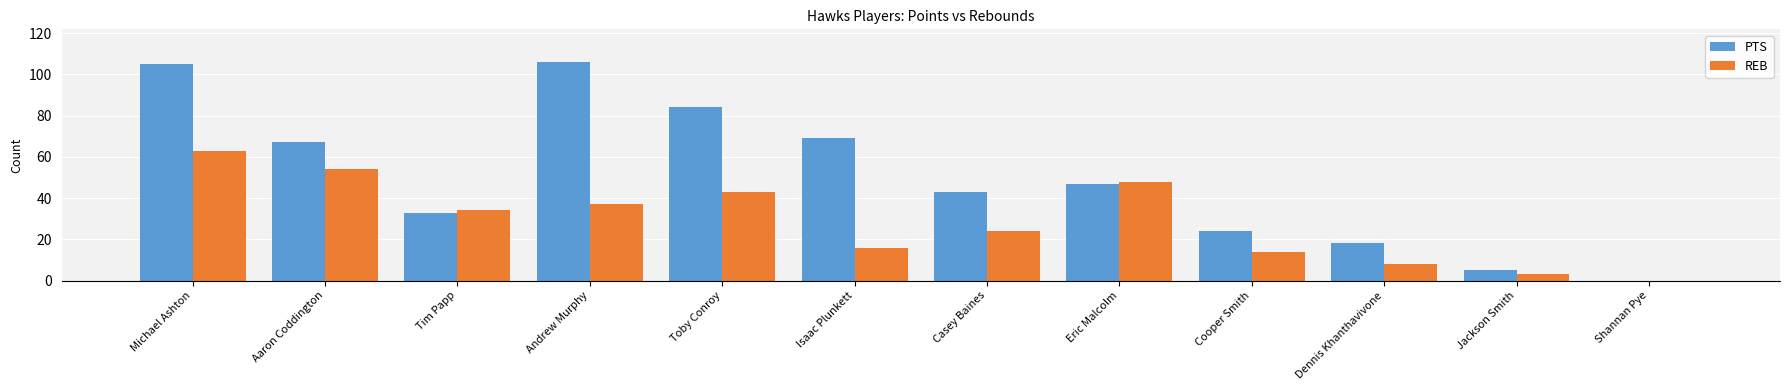

What are all the series names shown in the legend?

PTS, REB